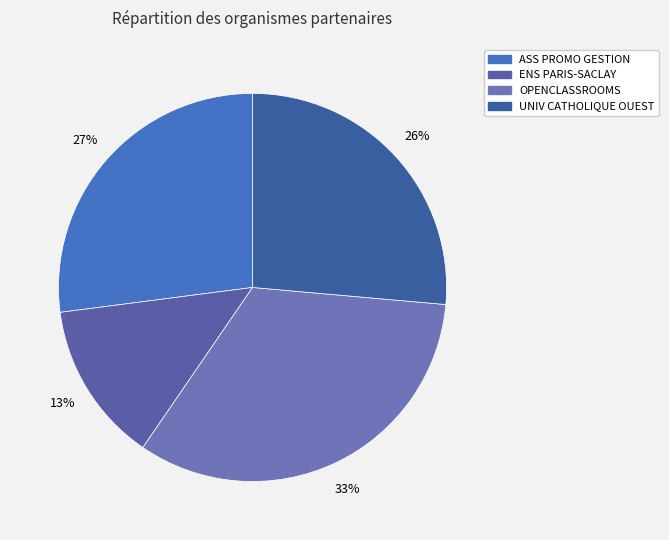

Rank the categories by value from lowest to highest.

ECOLE NORMALE SUPERIEURE PARIS-SACLAY, UNIVERSITE CATHOLIQUE OUEST BRETAGNENORD, ASS PROMO GESTION CTRE ENS SUP A EVRY, OPENCLASSROOMS